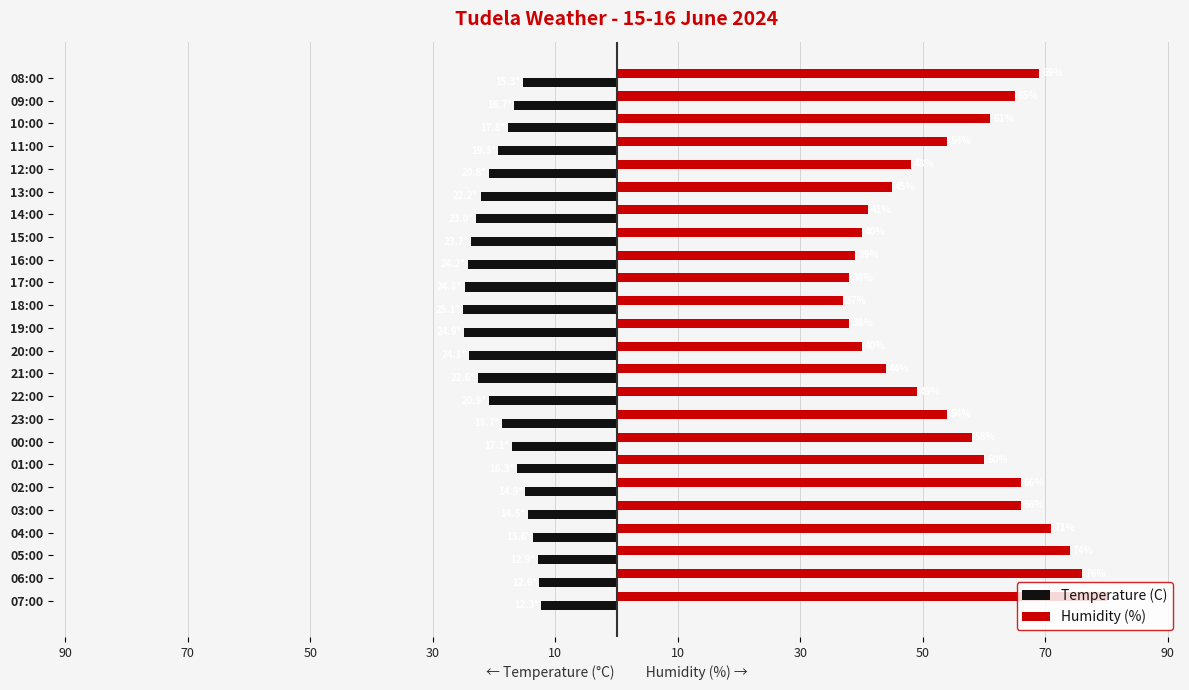

What are all the series names shown in the legend?

Temperature (C), Humidity (%)